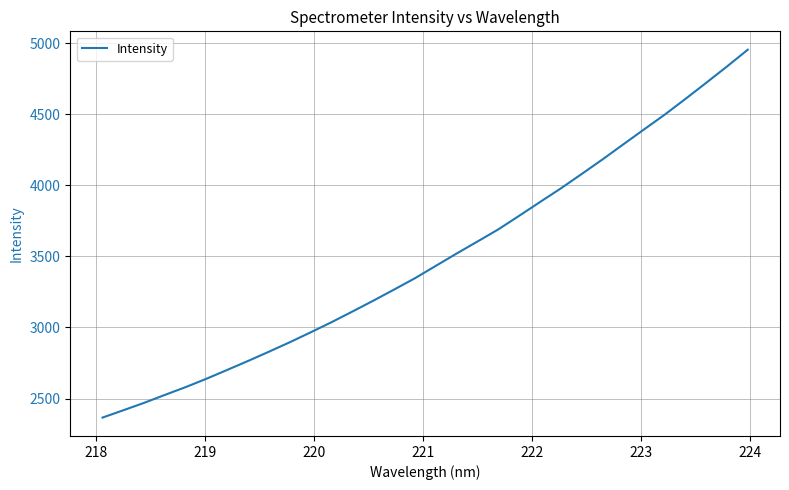

What is the difference between the maximum and minimum values?

2589.2